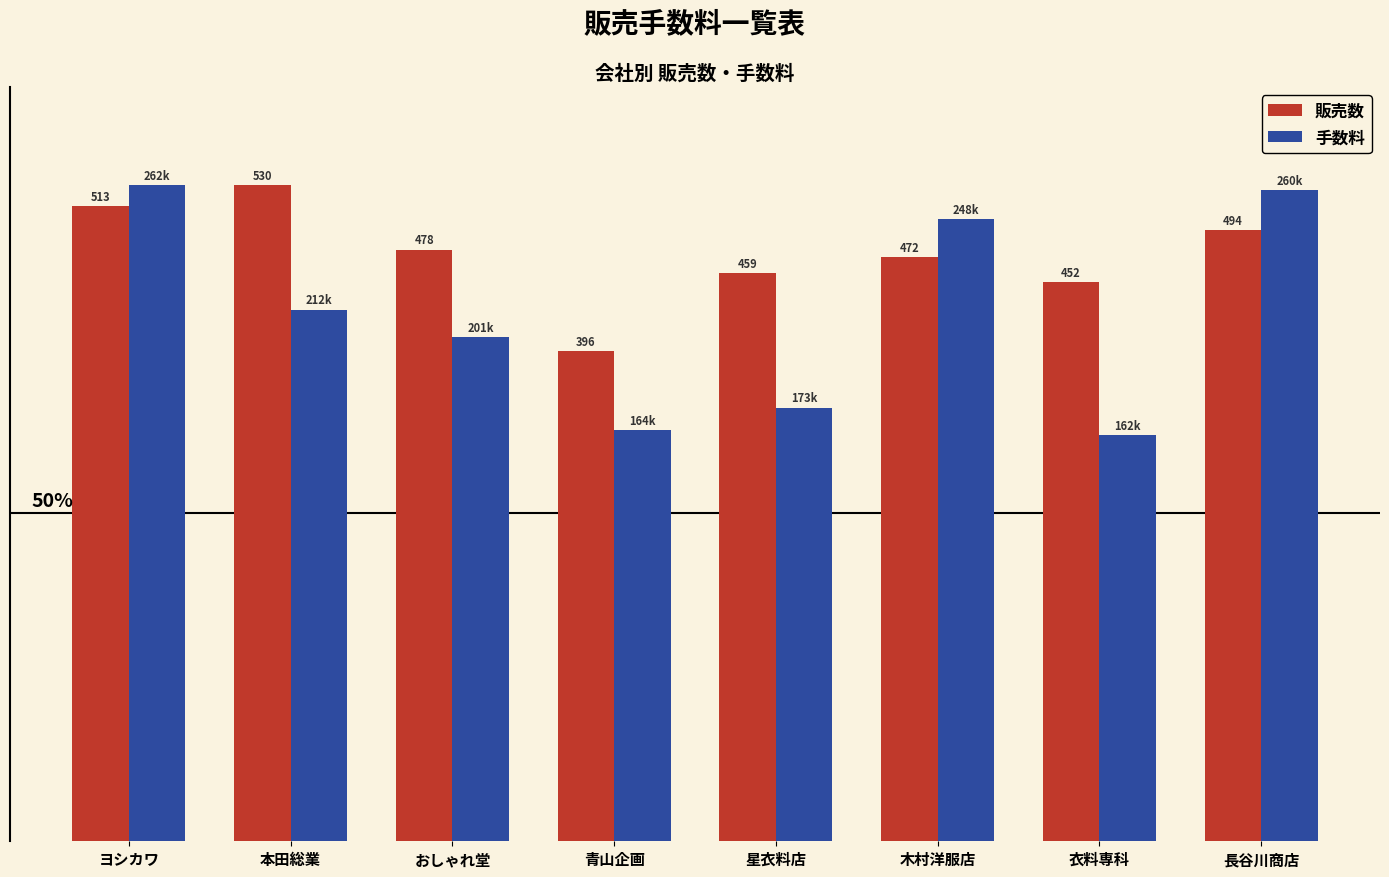

What is the label of the 4th bar from the left?

青山企画